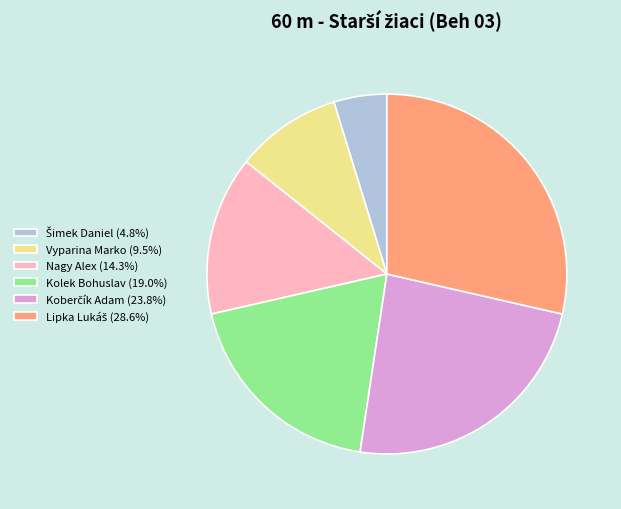

The Vyparina Marko slice represents 10% of the pie. True or false?

True